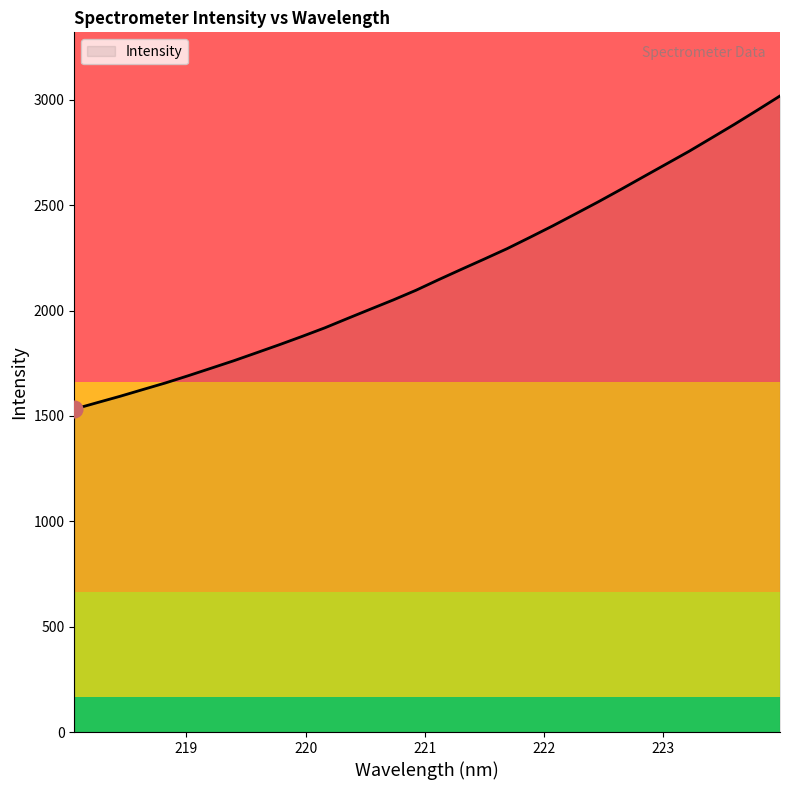

What is the difference between the maximum and minimum values?

1486.0